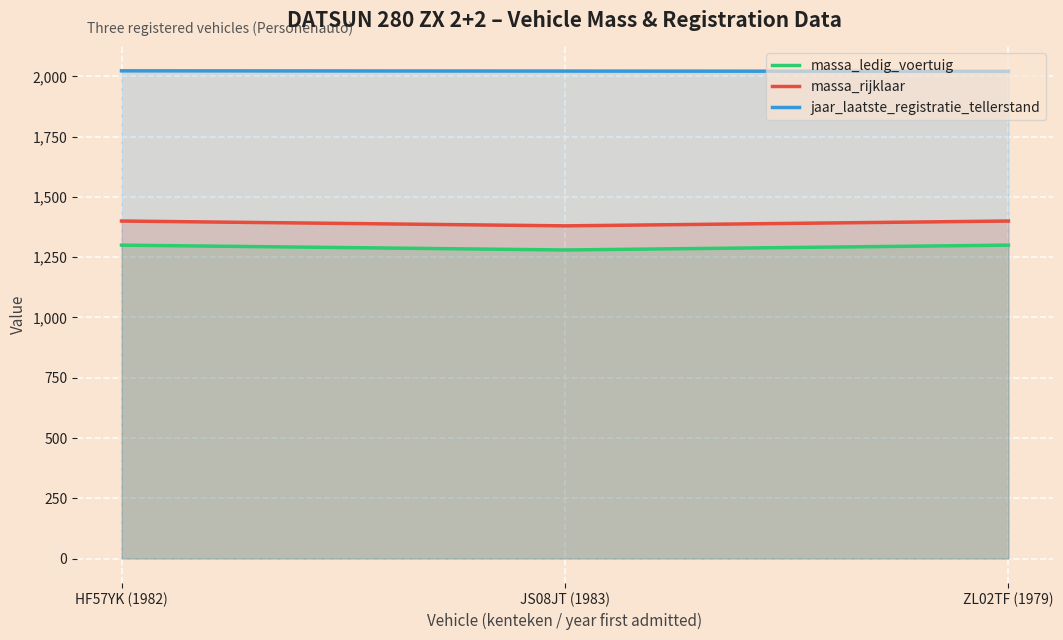

Between ZL02TF (1979) and HF57YK (1982), which is larger?

ZL02TF (1979)